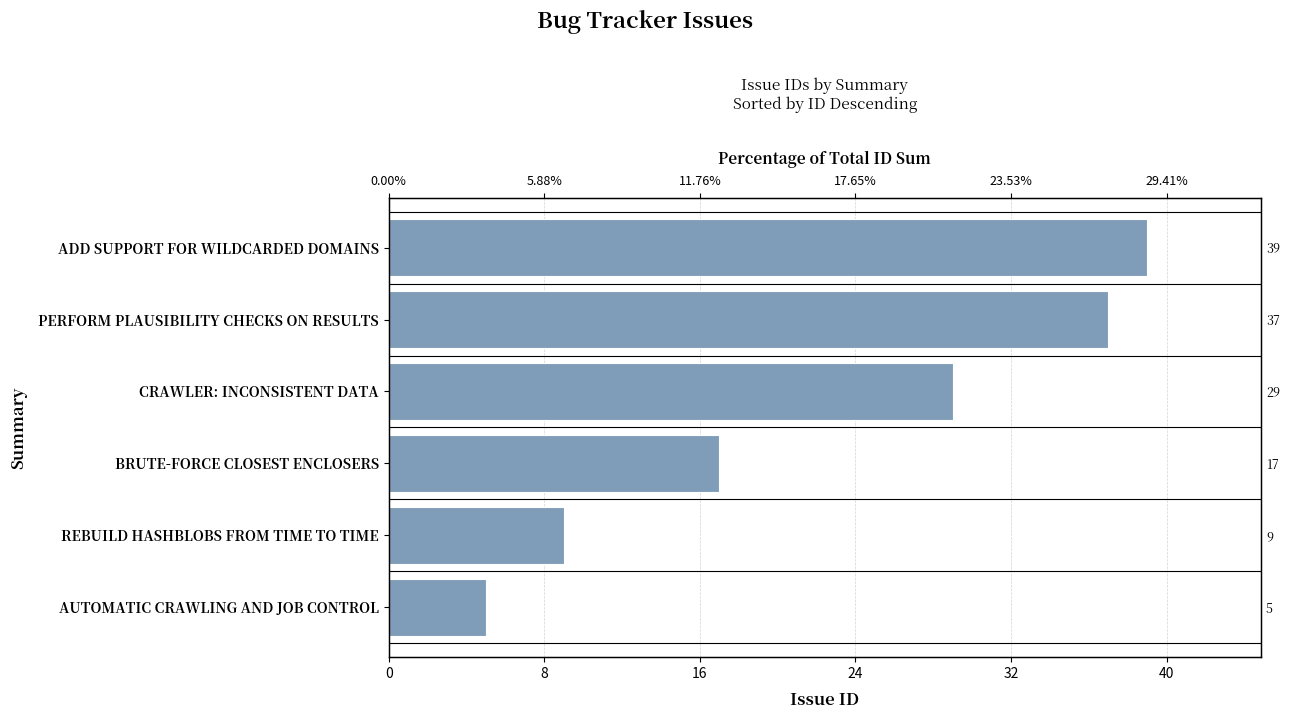

How many data points are less than 29?

3